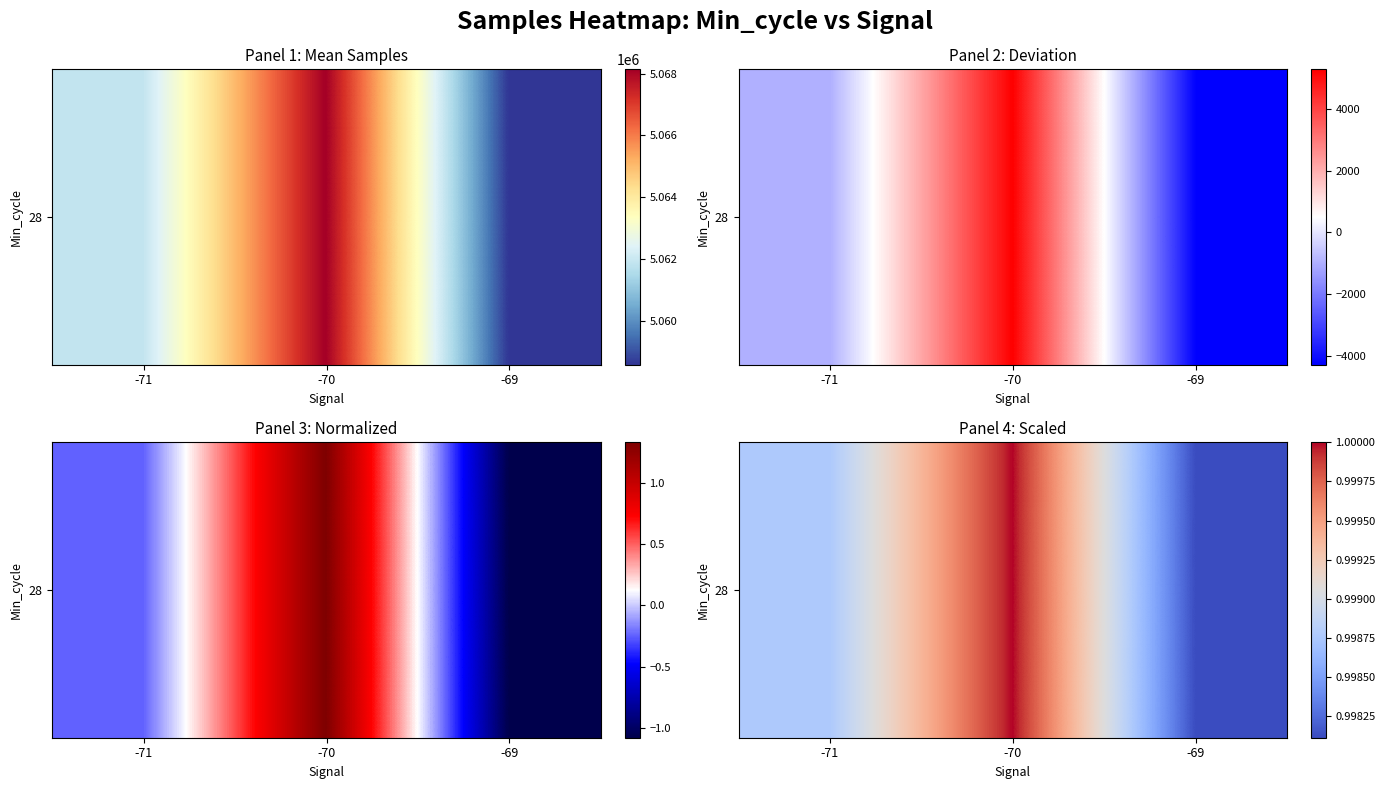

List the labels in order of value, largest first.

-70, -71, -69